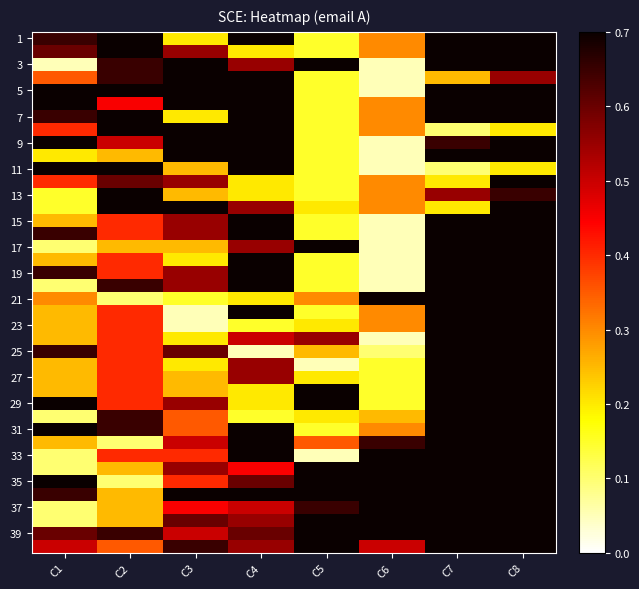

How many series are shown in this chart?

40